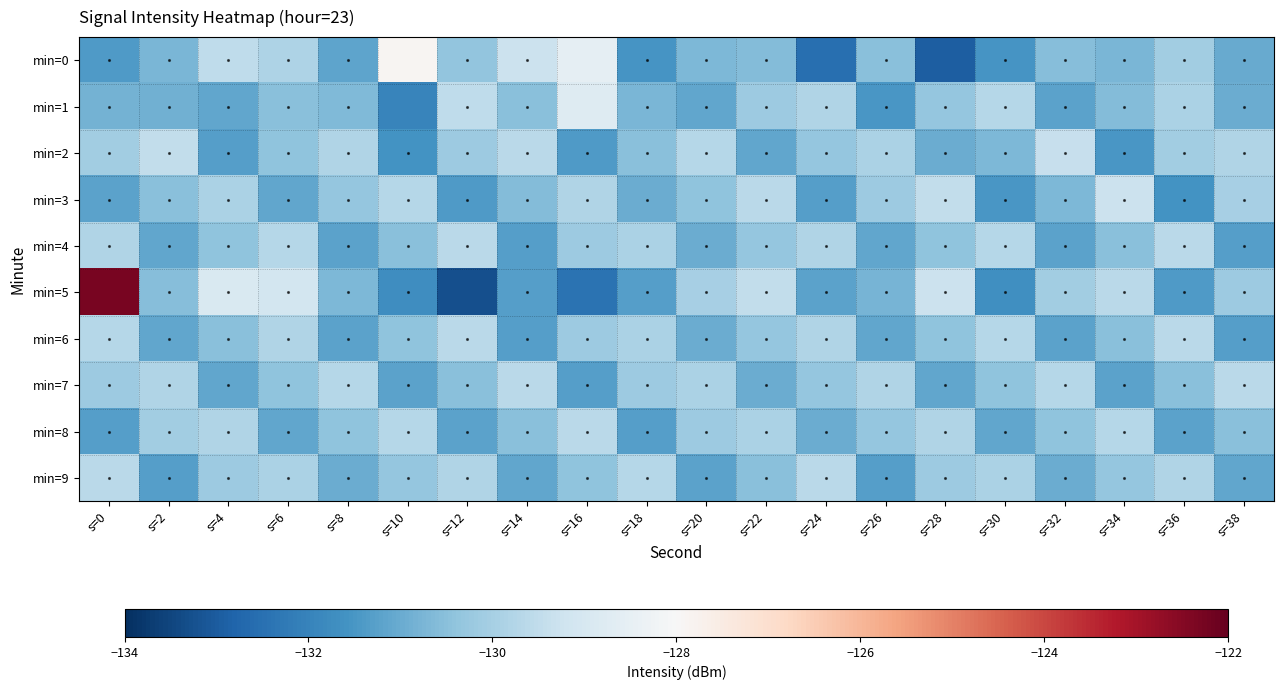

Count the number of data series in this chart.

10